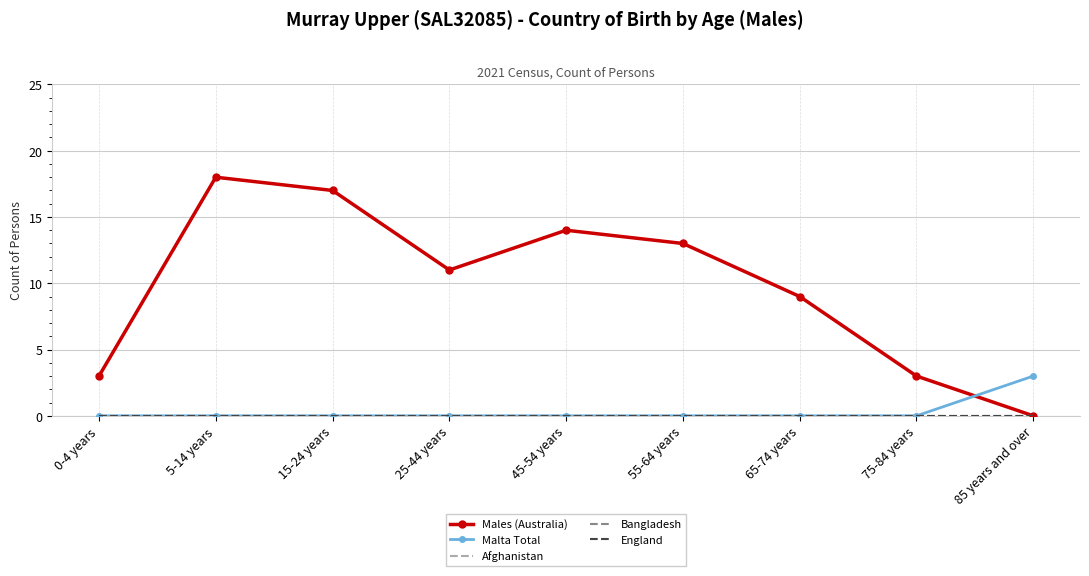

At which category is the sum across all series the highest?

5-14 years